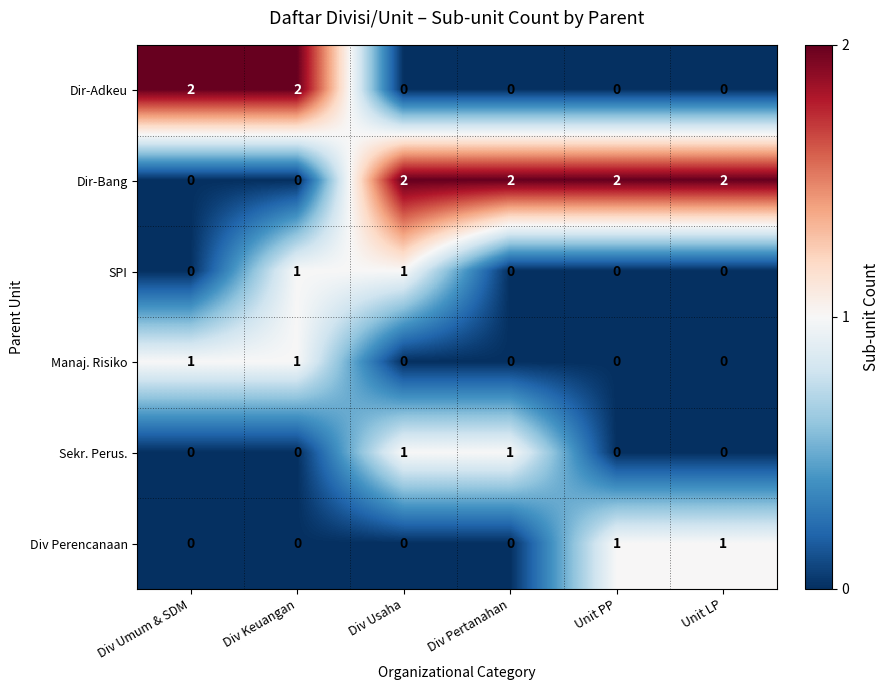

Is it true that Div Perencanaan equals 0 at Div Pertanahan?

True